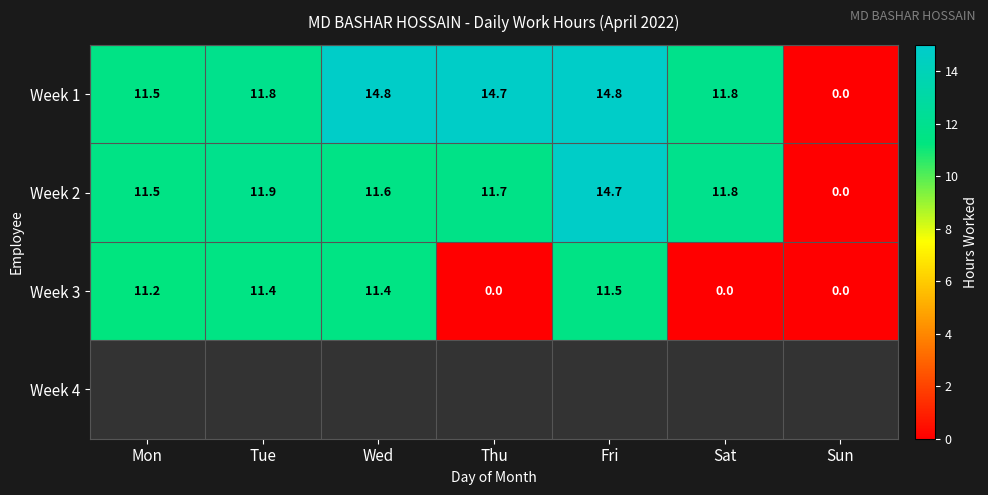

At how many categories does at least one series exceed 10?

6